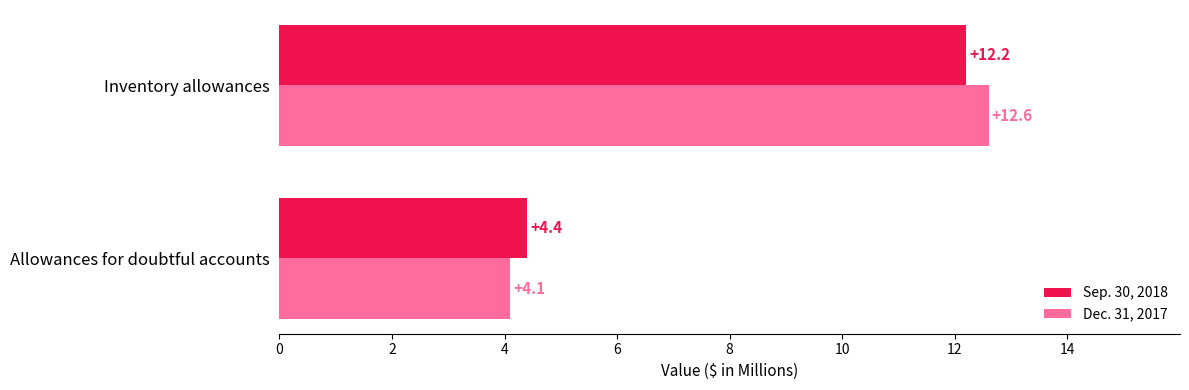

True or false: Sep. 30, 2018 has a value of 21.4 at Inventory allowances.

False